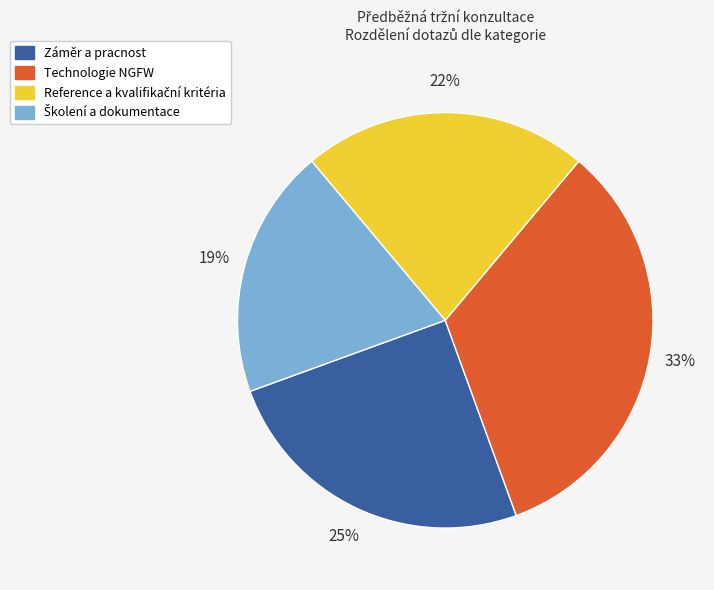

Is it true that Záměr a pracnost is 25% of the pie?

True